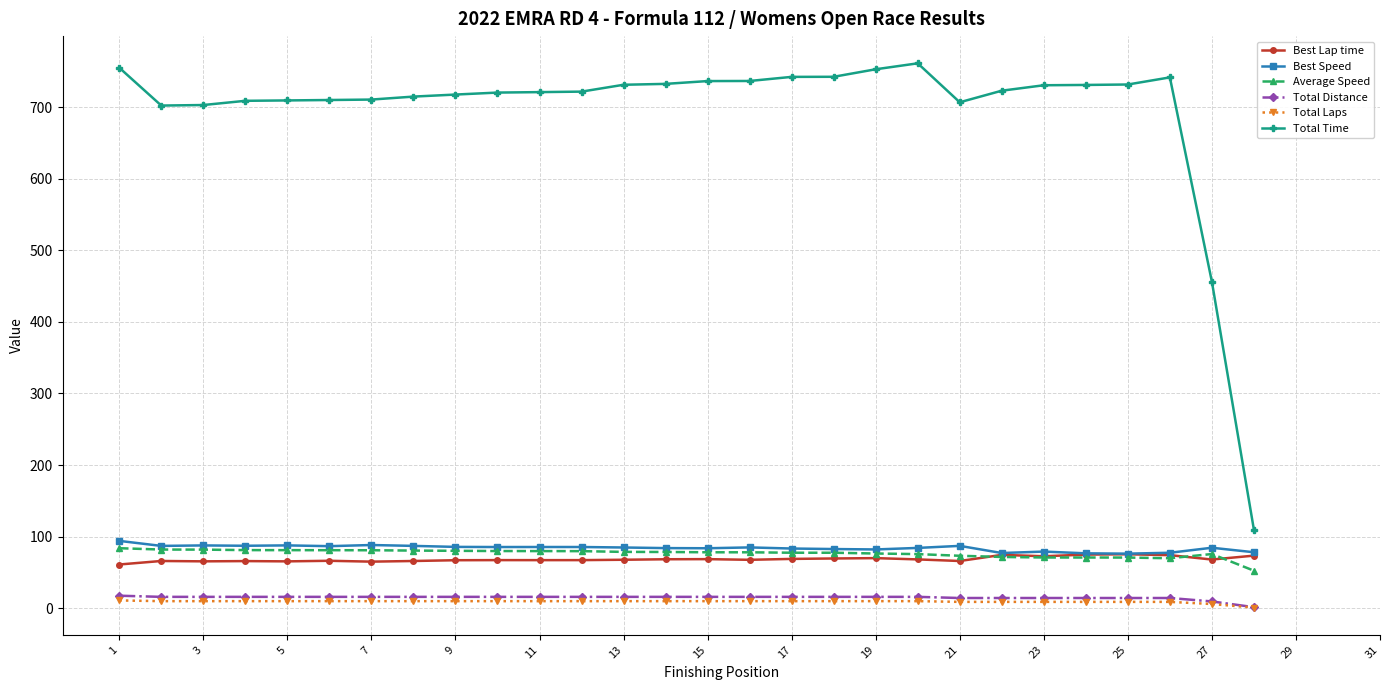

Which series has the largest range (max minus min)?

Total Time